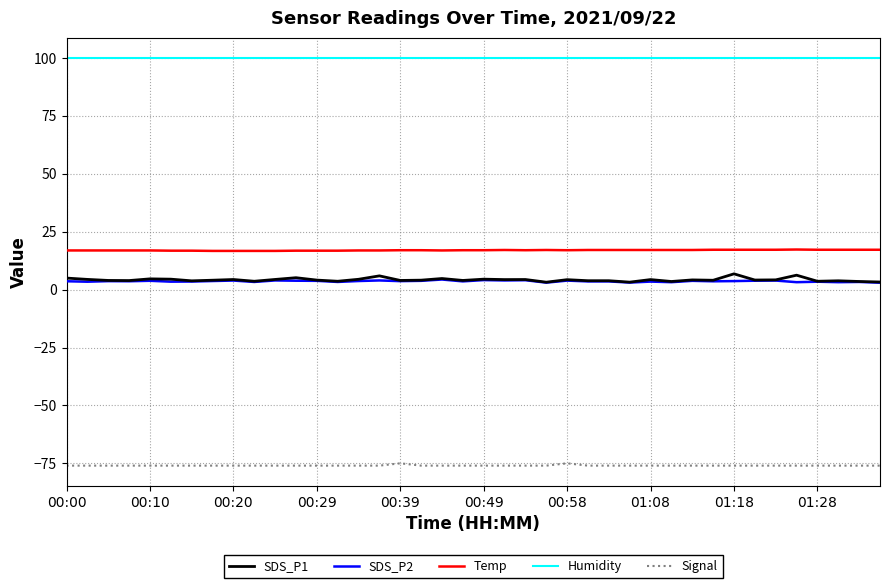

Count the number of categories in the chart.

40